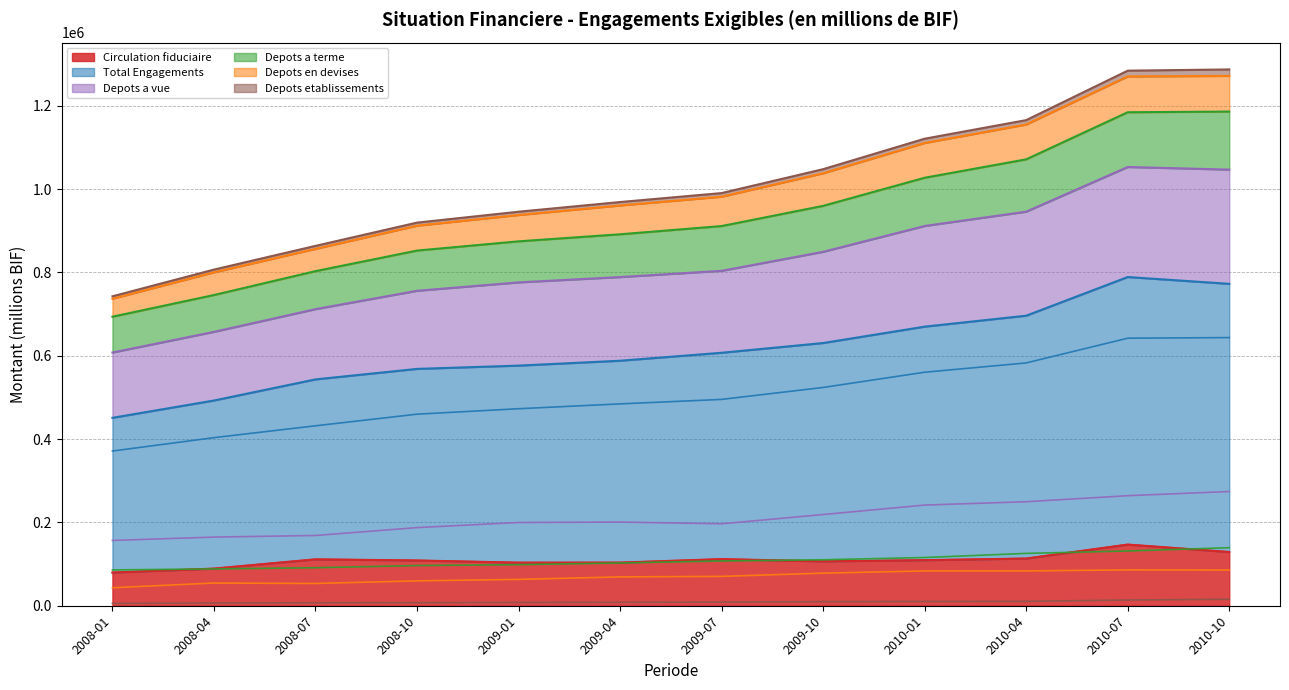

Reading left to right, list all the values displayed in this chart.

Circulation fiduciaire: 79689.1	89167.6	111386.1	108669.7	103454.4	103575.8	111942.3	106620.8	109396.1	113367.3	146810.7	128983.2
Total Engagements: 371311.0	403379.7	431844.5	459750.0	472829.4	484448.3	495198.2	523881.5	560437.3	582740.3	642097.7	643572.6
Depots a vue: 156706.0	164775.5	168605.4	187490.0	199773.8	200820.9	196651.4	218915.5	241597.6	249651.3	264083.2	274175.3
Depots a terme: 85963.5	88413.1	91211.2	96513.4	98525.0	102644.6	107474.4	110336.7	115733.5	125612.4	131415.0	139284.1
Depots en devises: 43197.2	54473.5	53458.9	59725.2	63221.1	69235.4	70440.0	78231.0	83494.9	83599.5	86018.4	85605.5
Depots etablissements: 5755.2	6550.0	7182.9	7351.7	7855.1	8171.6	8690.1	9777.5	10215.2	10509.8	13770.4	15524.5